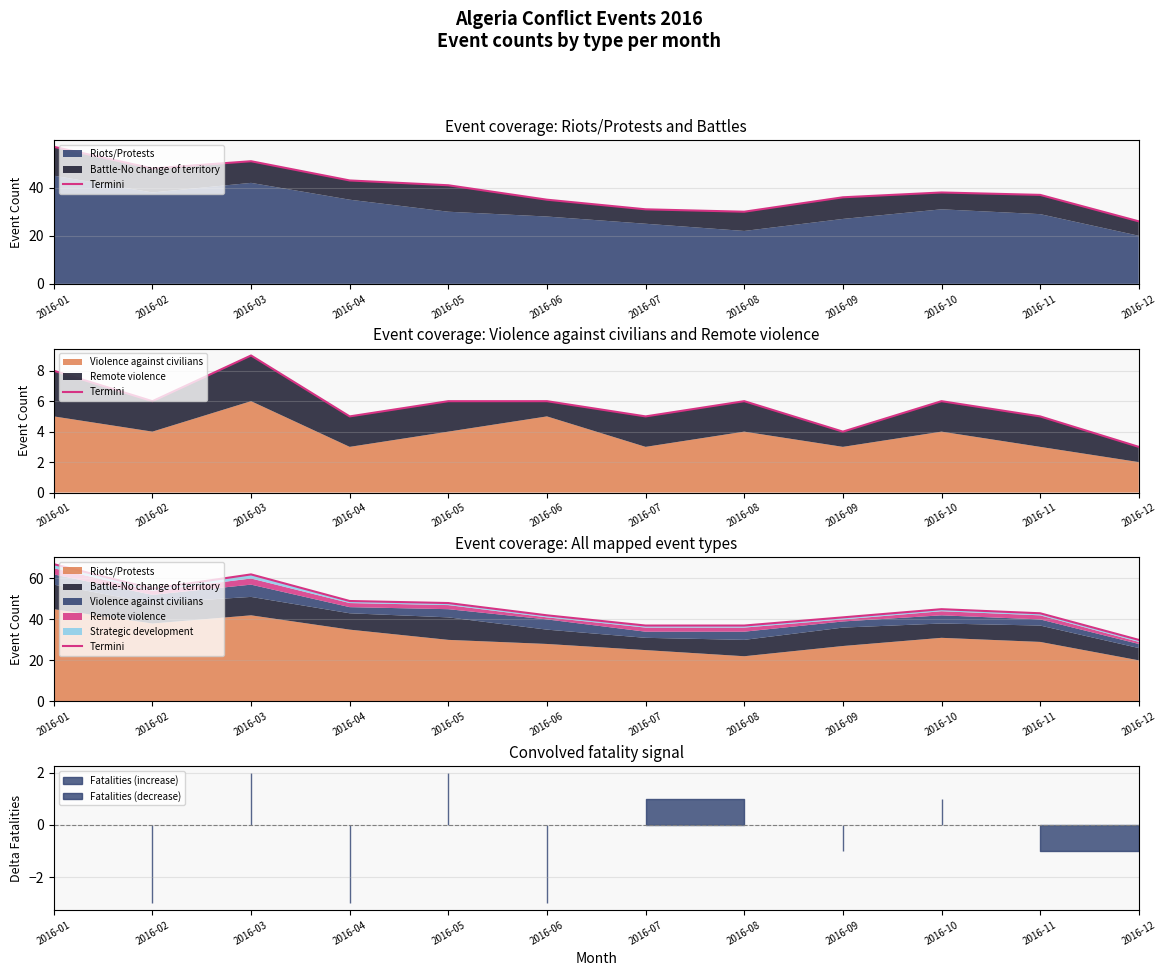

Where is the data nearest to the value 48?

2016-05